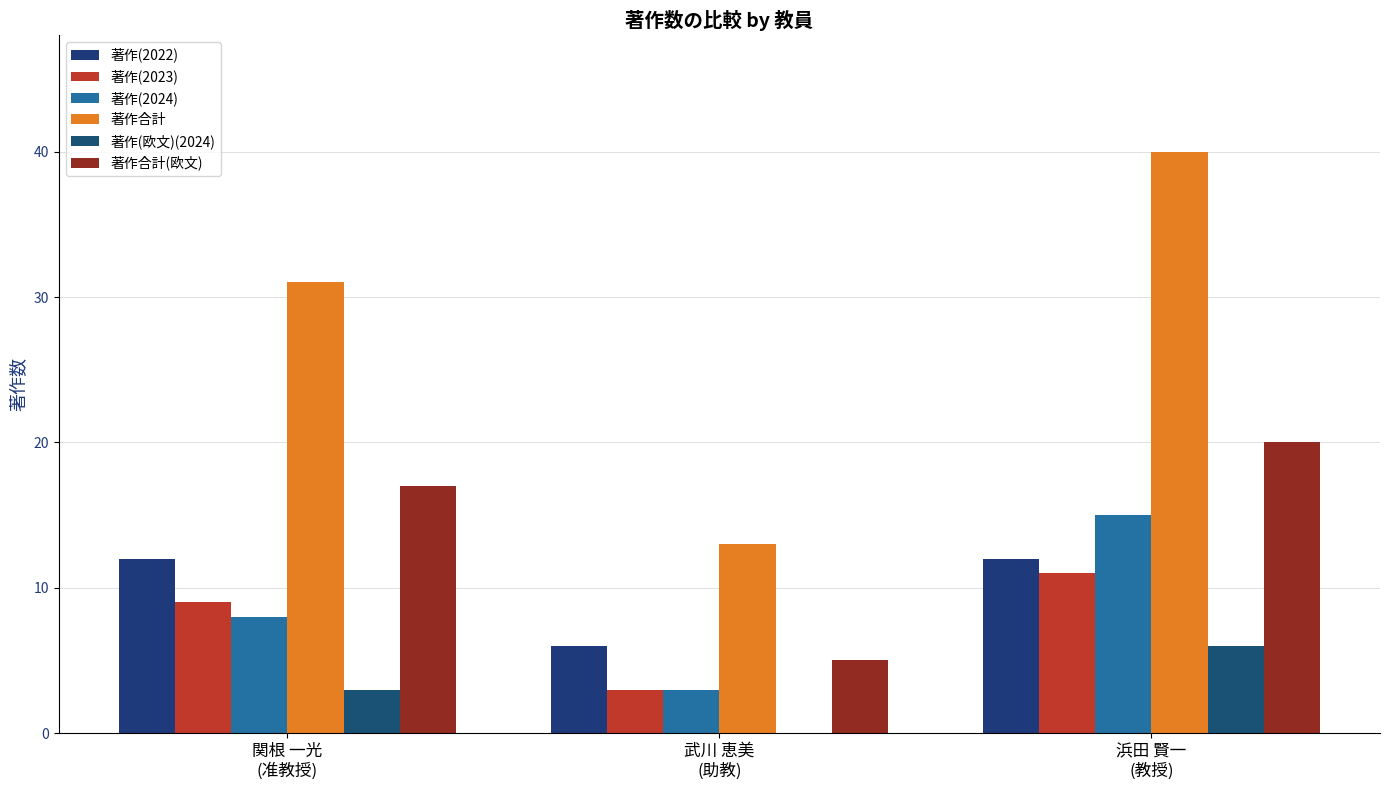

Between 武川 恵美
(助教) and 関根 一光
(准教授), which is larger?

関根 一光
(准教授)